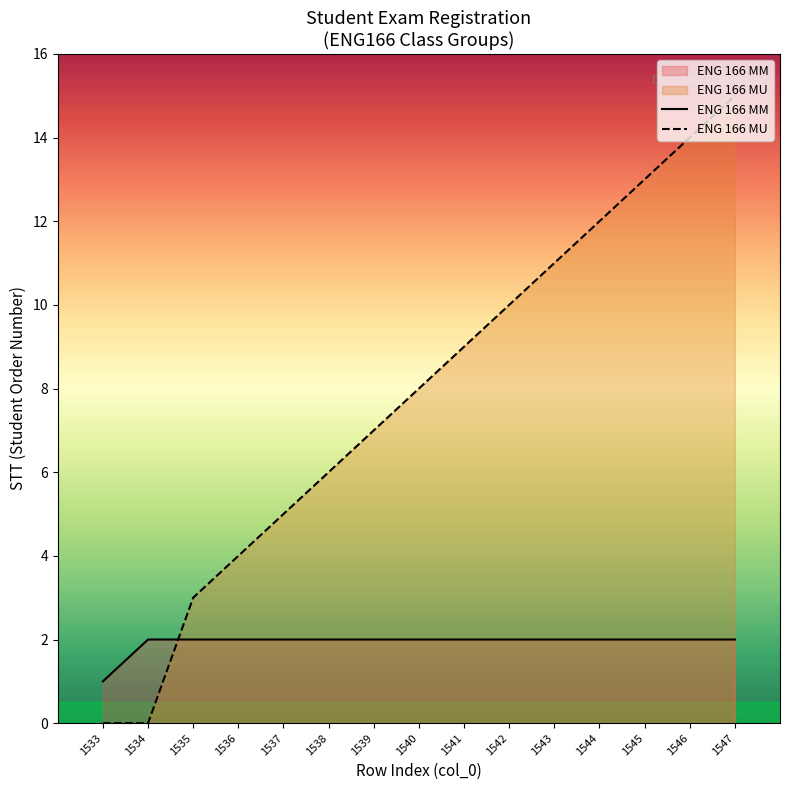

How many values in the ENG 166 MU series are below 8?

7